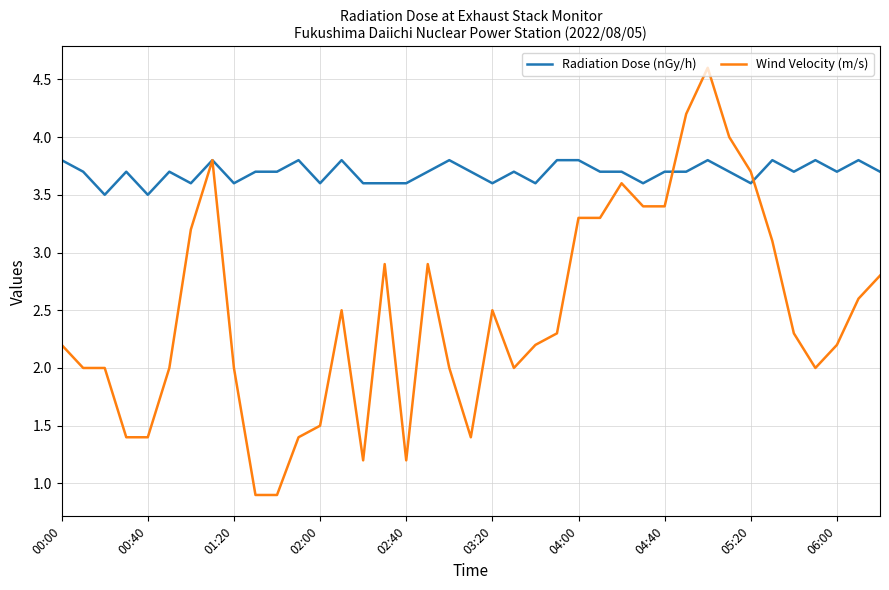

Which series has the largest total across all categories?

Radiation Dose (nGy/h)